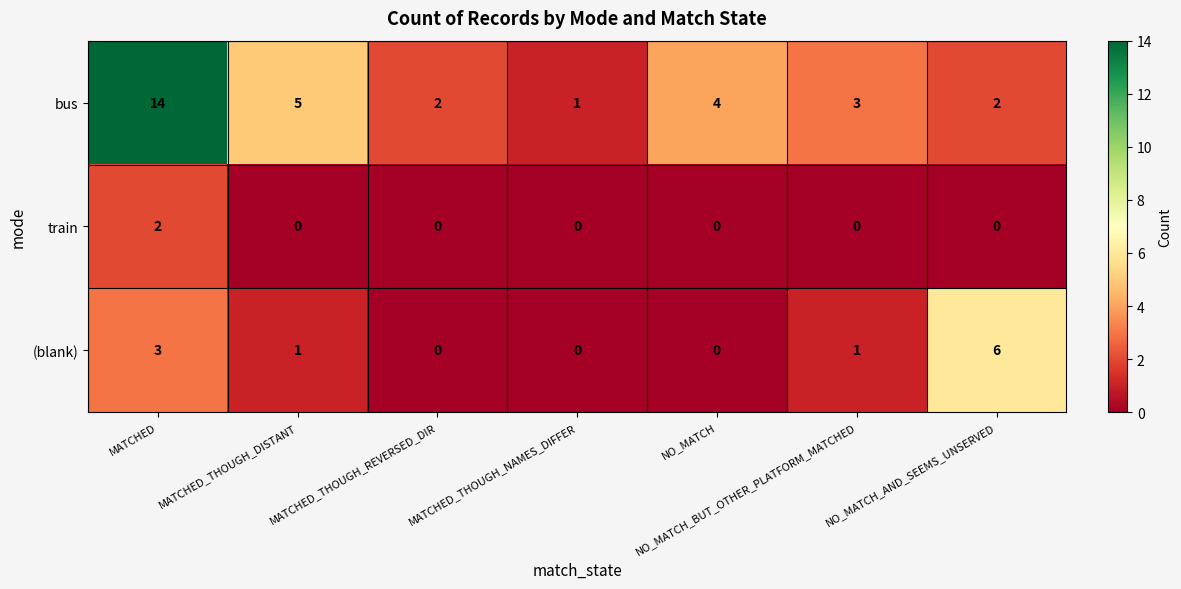

Which series has the largest range (max minus min)?

bus